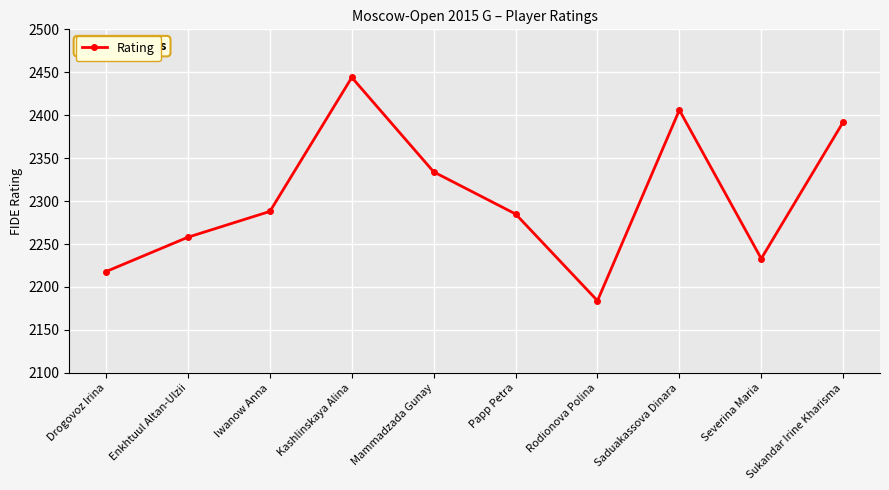

Reading left to right, transcribe all the data shown in this chart.

2218	2258	2288	2444	2334	2285	2184	2406	2233	2392